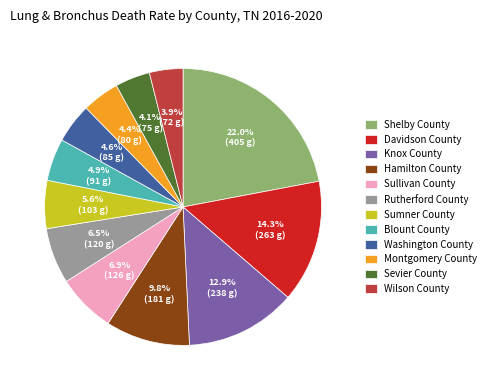

What percentage is the Sevier County slice, to the nearest percent?

4%